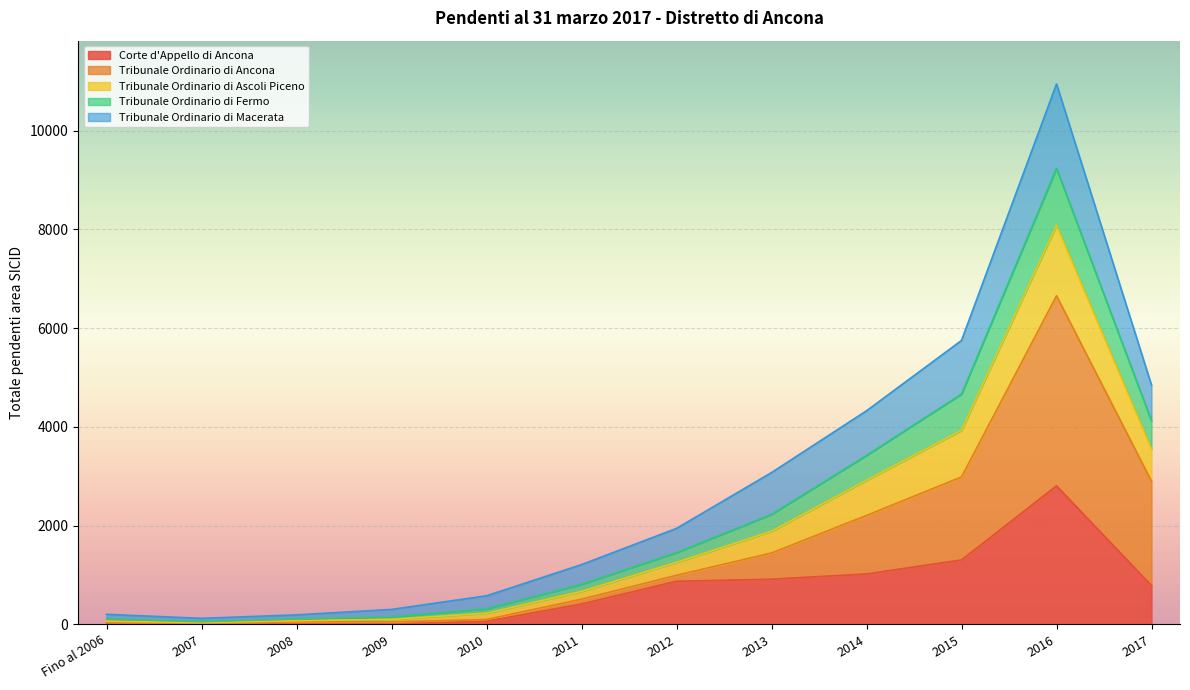

What is the highest value of the Corte d'Appello di Ancona series?

2804